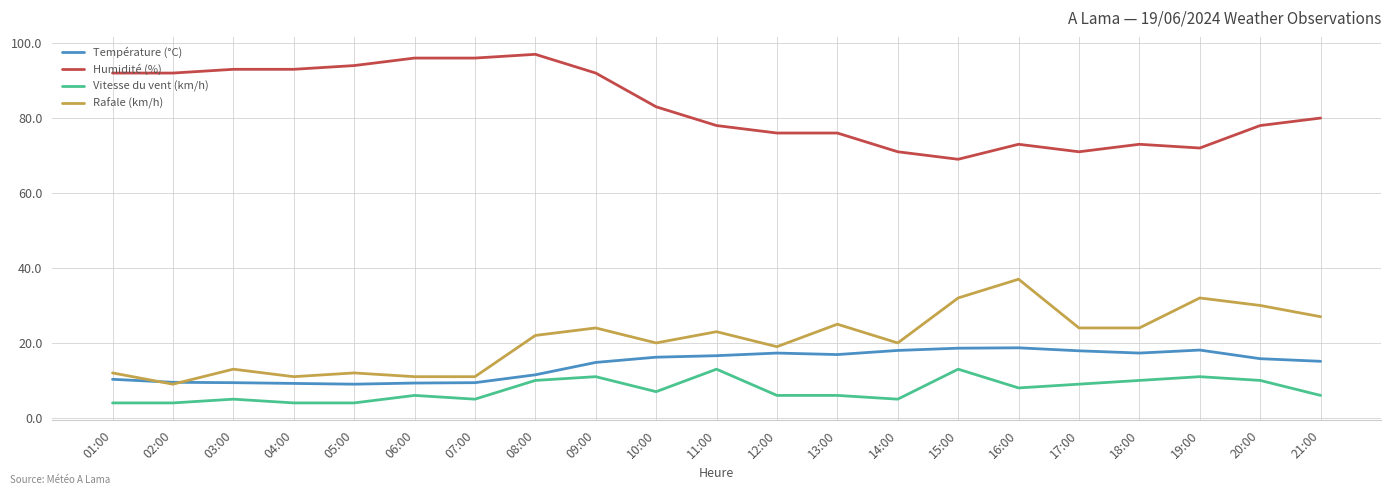

Rank the series by their maximum value, from lowest to highest.

Vitesse du vent (km/h), Température (°C), Rafale (km/h), Humidité (%)